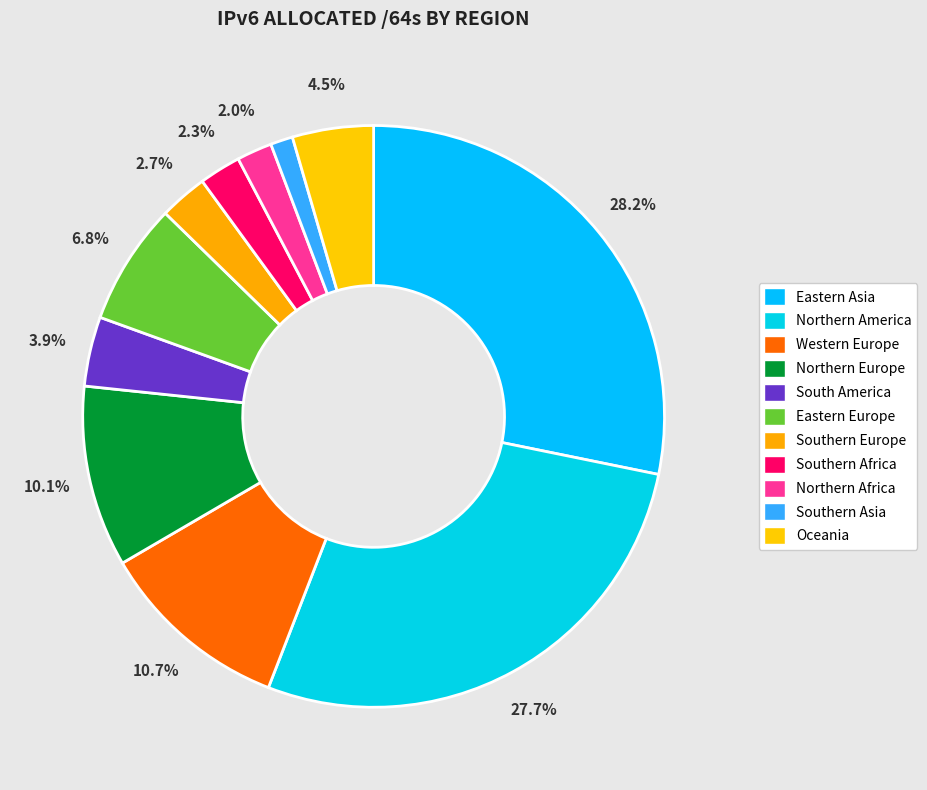

Rank the categories by value from lowest to highest.

Southern Asia, Northern Africa, Southern Africa, Southern Europe, South America, Oceania, Eastern Europe, Northern Europe, Western Europe, Northern America, Eastern Asia